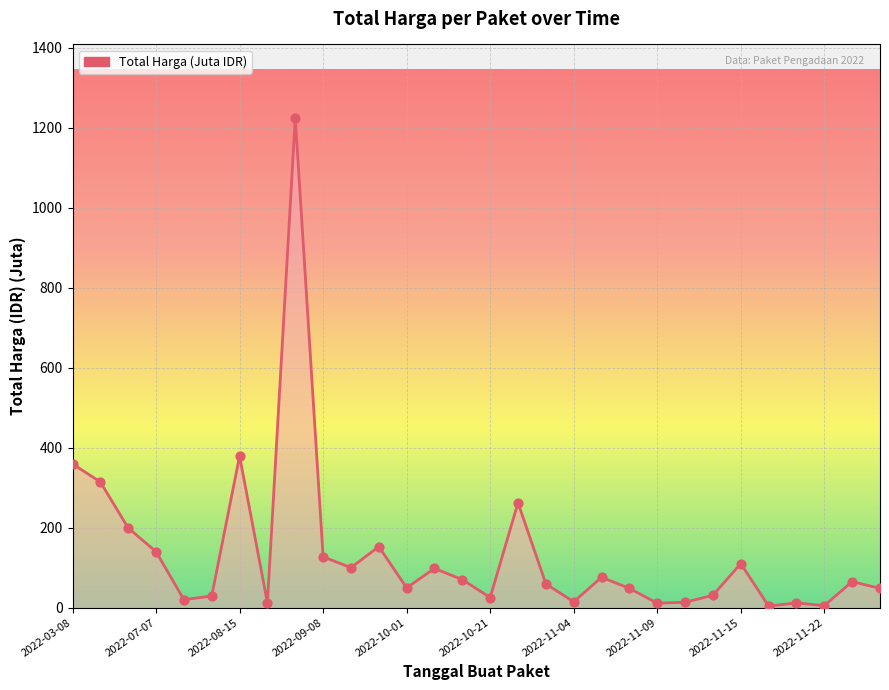

What is the difference between the maximum and minimum values?

1220.9